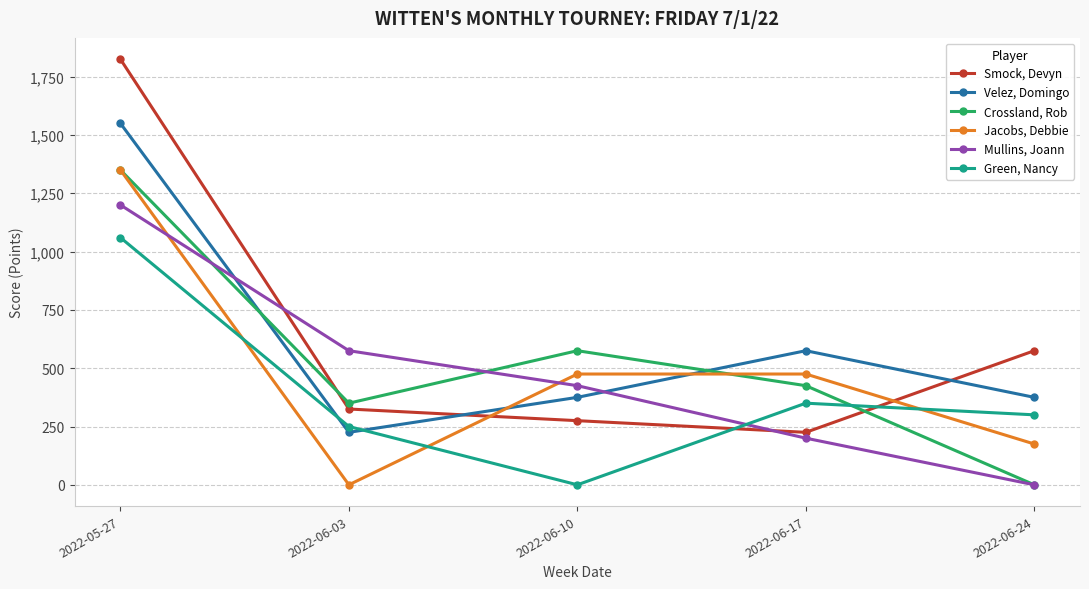

True or false: Velez, Domingo has a value of 375 at 2022-06-24.

True